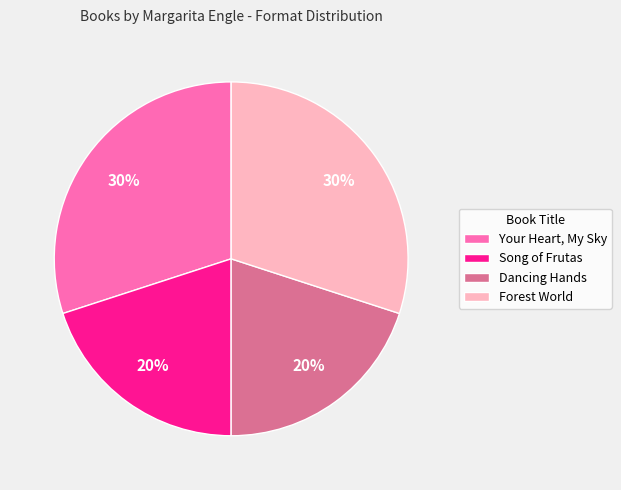

True or false: Dancing Hands accounts for 20% of the total.

True